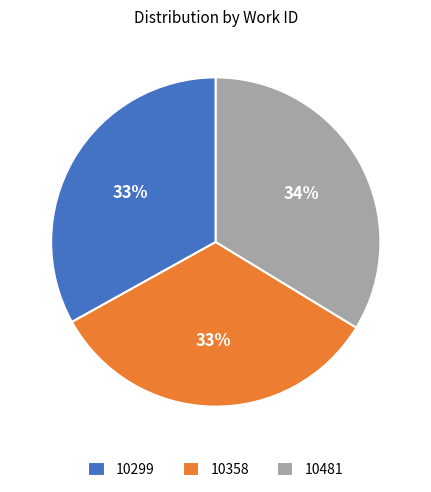

Combined, do 10358 and 10299 account for over 50%?

Yes